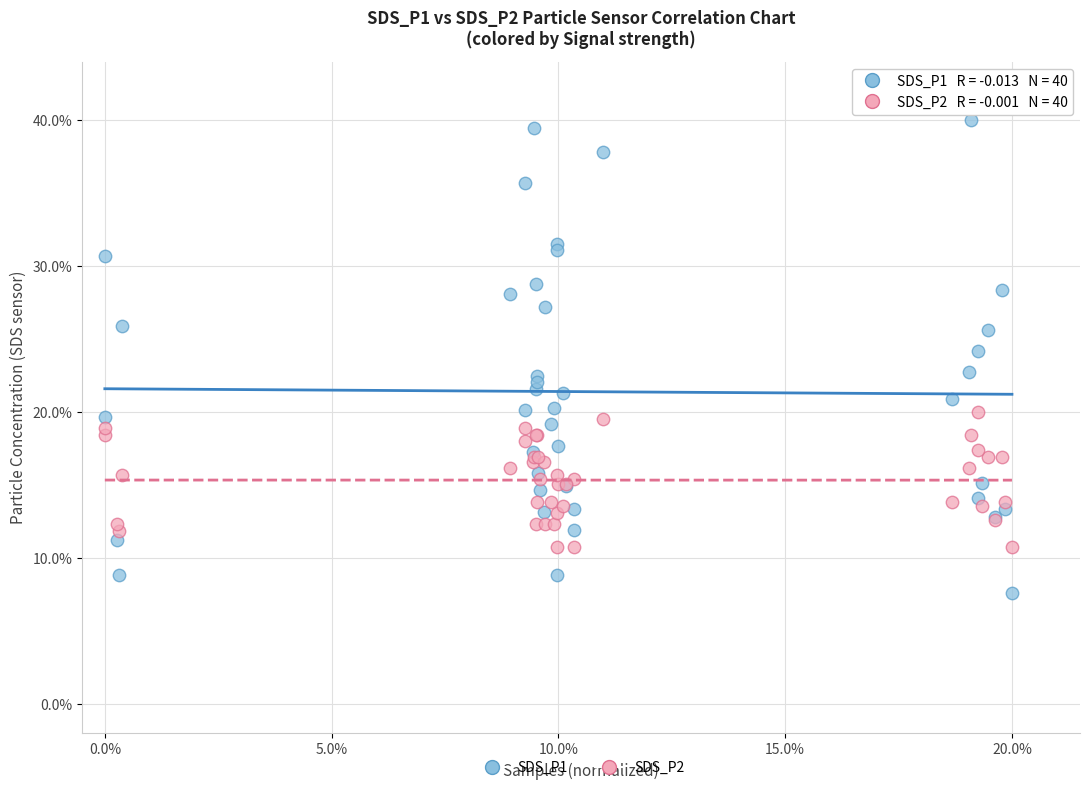

What are all the series names shown in the legend?

SDS_P1, SDS_P2